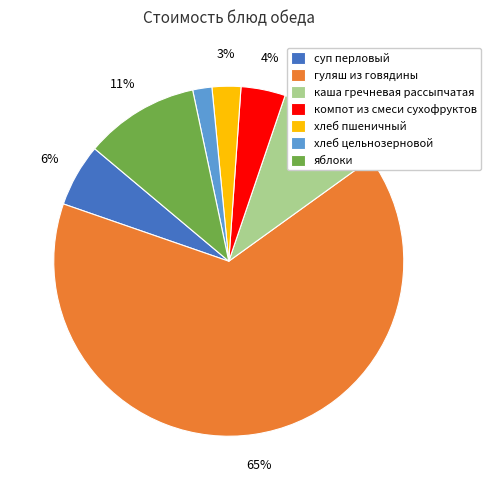

True or false: суп перловый accounts for 6% of the total.

True